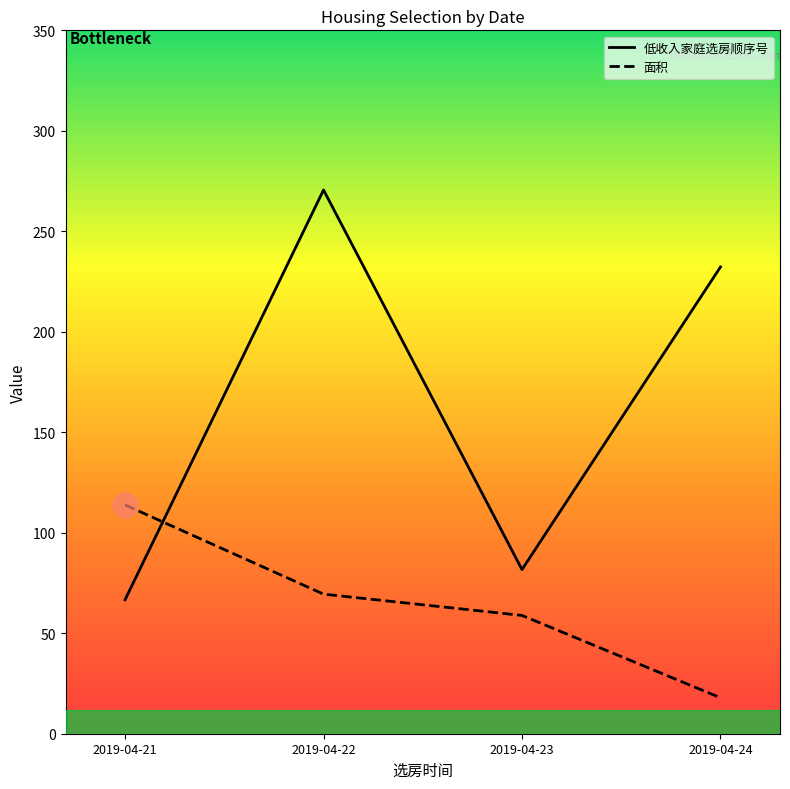

How many lines are shown in the chart?

2